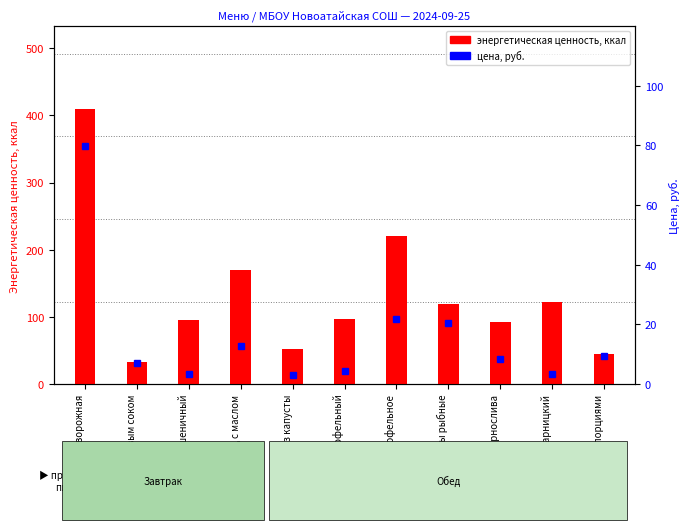

Is it true that энергетическая ценность equals 51.6 at салат из капусты?

True